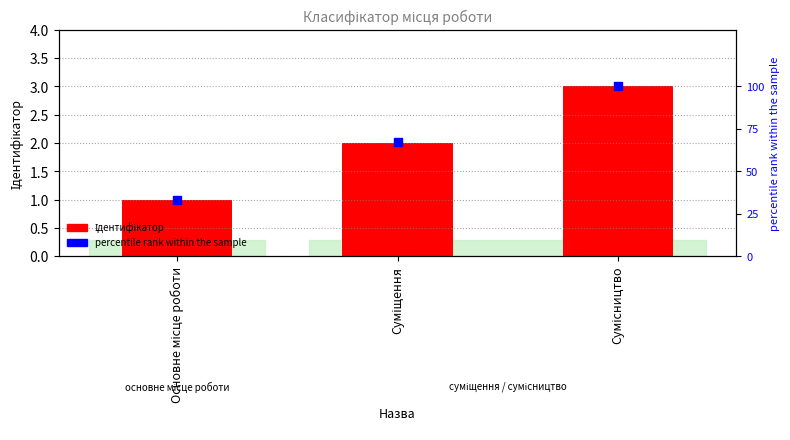

At which category is the sum across all series the highest?

Сумісництво